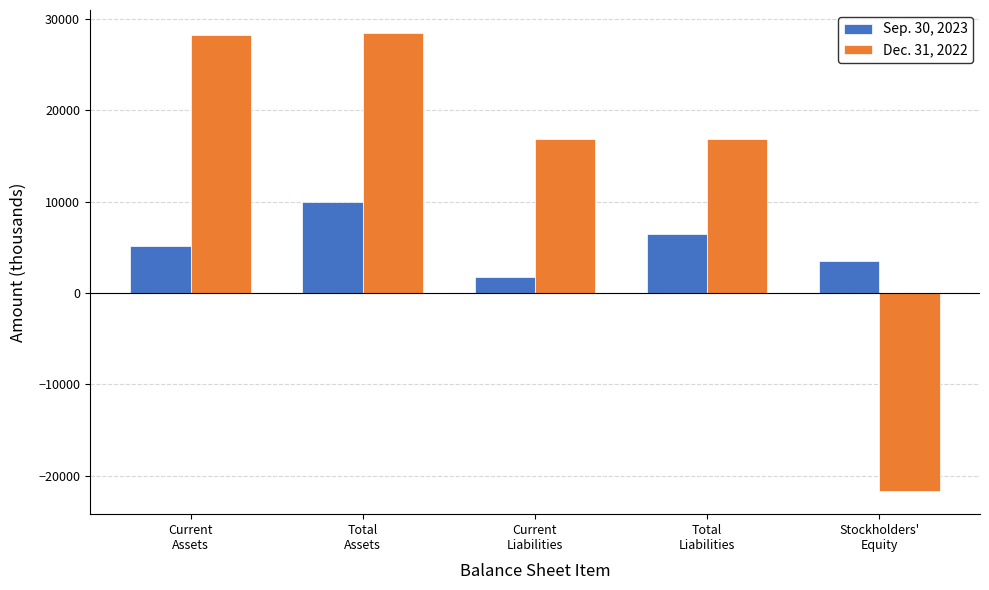

What is the value of the Dec. 31, 2022 bar at the 2nd from the left?

28444